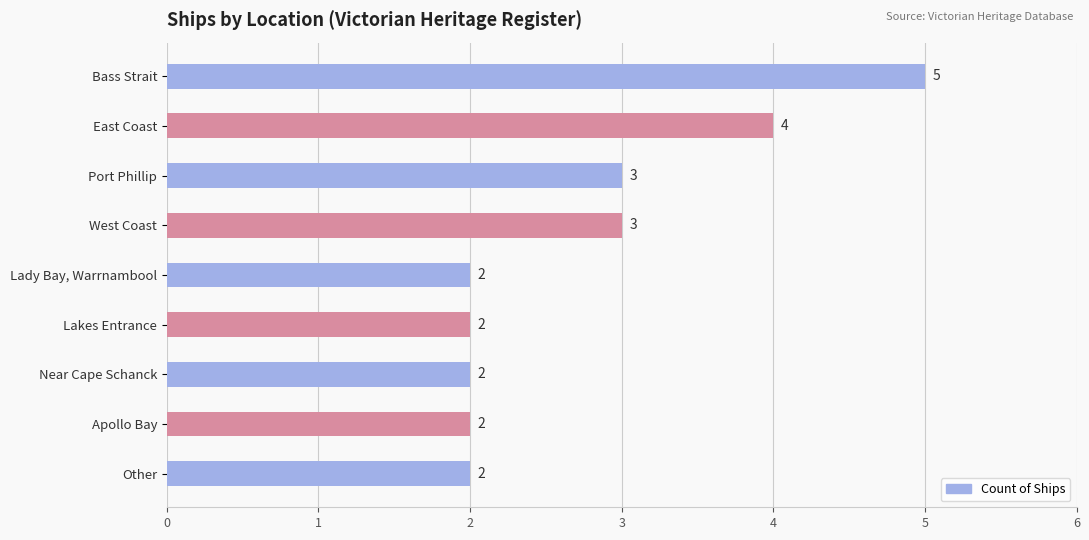

Reading top to bottom, what are all the values shown in this chart?

5	4	3	3	2	2	2	2	2